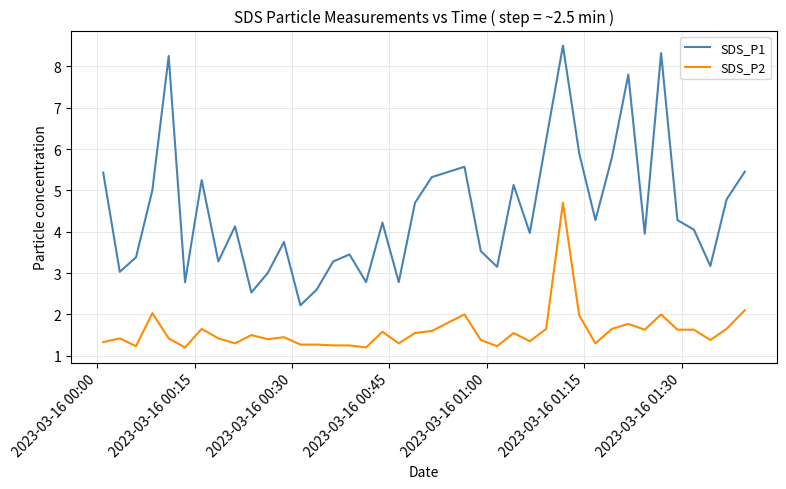

What is the difference between the maximum and second lowest values in the SDS_P1 series?

6.0